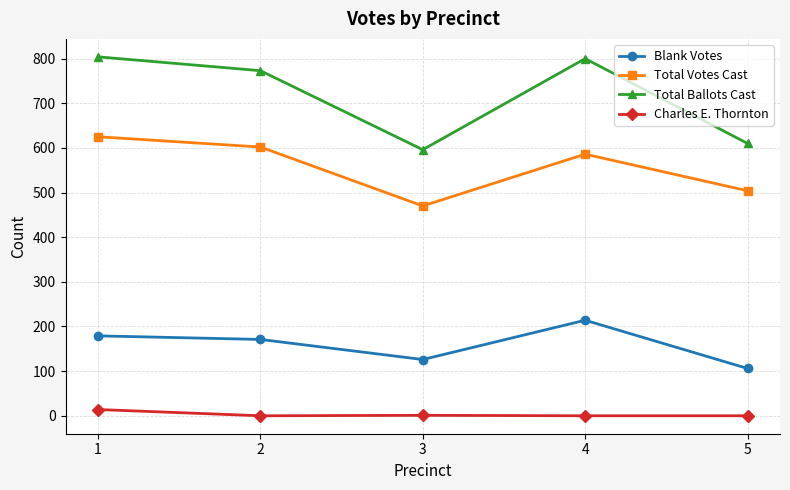

At which category does Blank Votes reach its first local peak?

4